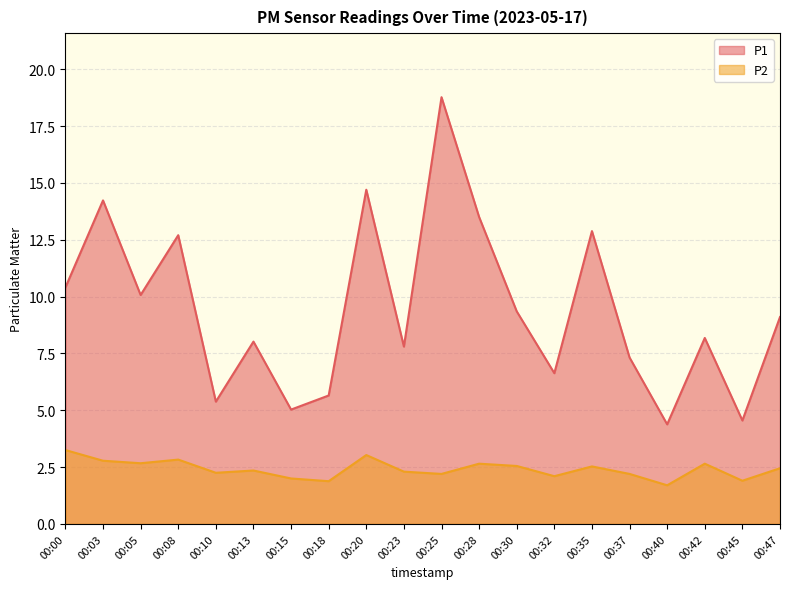

Reading left to right, list all the values displayed in this chart.

P1: 10.4	14.2	10.1	12.7	5.4	8.0	5.0	5.7	14.7	7.8	18.8	13.5	9.3	6.6	12.9	7.3	4.4	8.2	4.5	9.1
P2: 3.2	2.8	2.7	2.8	2.2	2.4	2.0	1.9	3.0	2.3	2.2	2.6	2.5	2.1	2.5	2.2	1.7	2.6	1.9	2.5